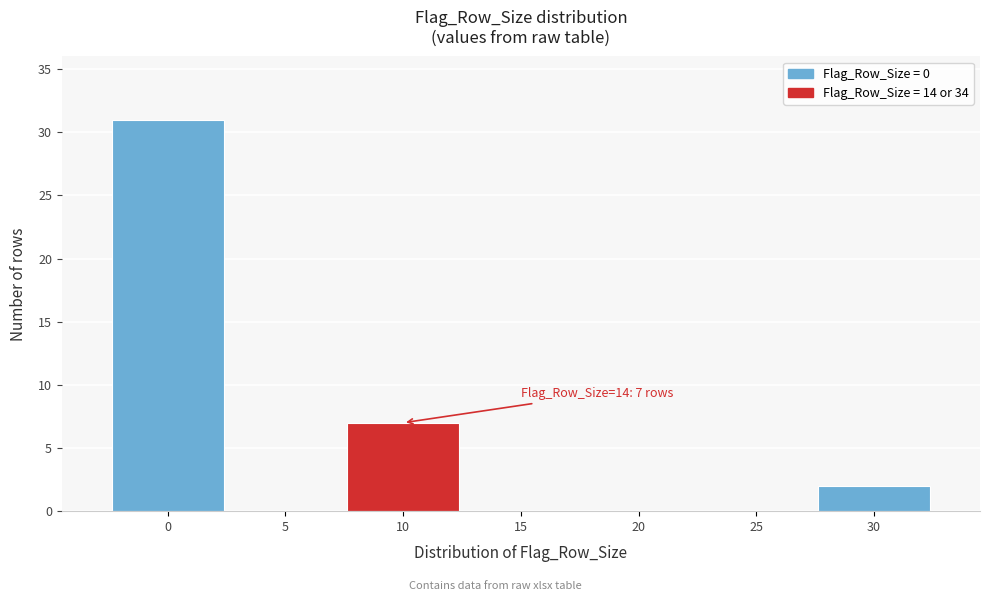

Reading left to right, list all the values displayed in this chart.

0=31	5=0	10=7	15=0	20=0	25=0	30=2